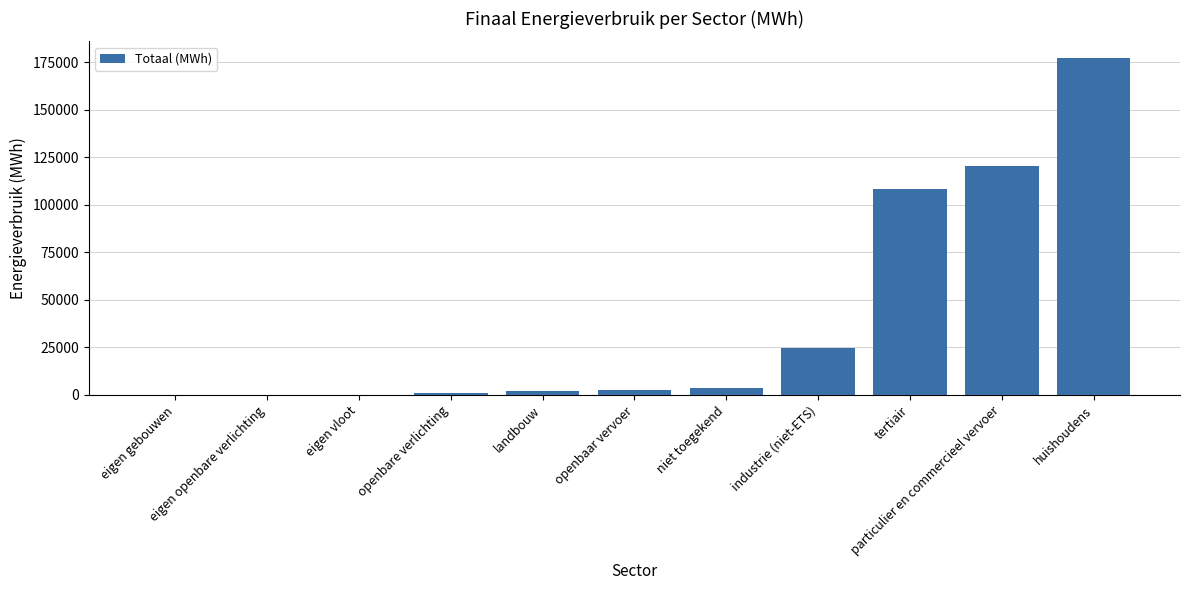

What is the sum of all values?

440039.6